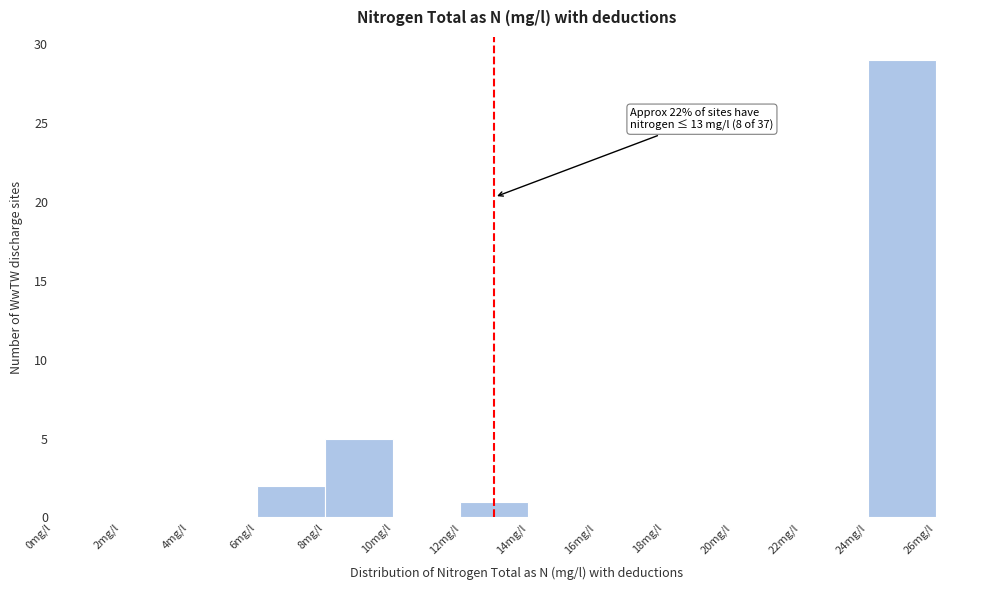

Over which range of the x-axis is the bar tallest?

24 to 26